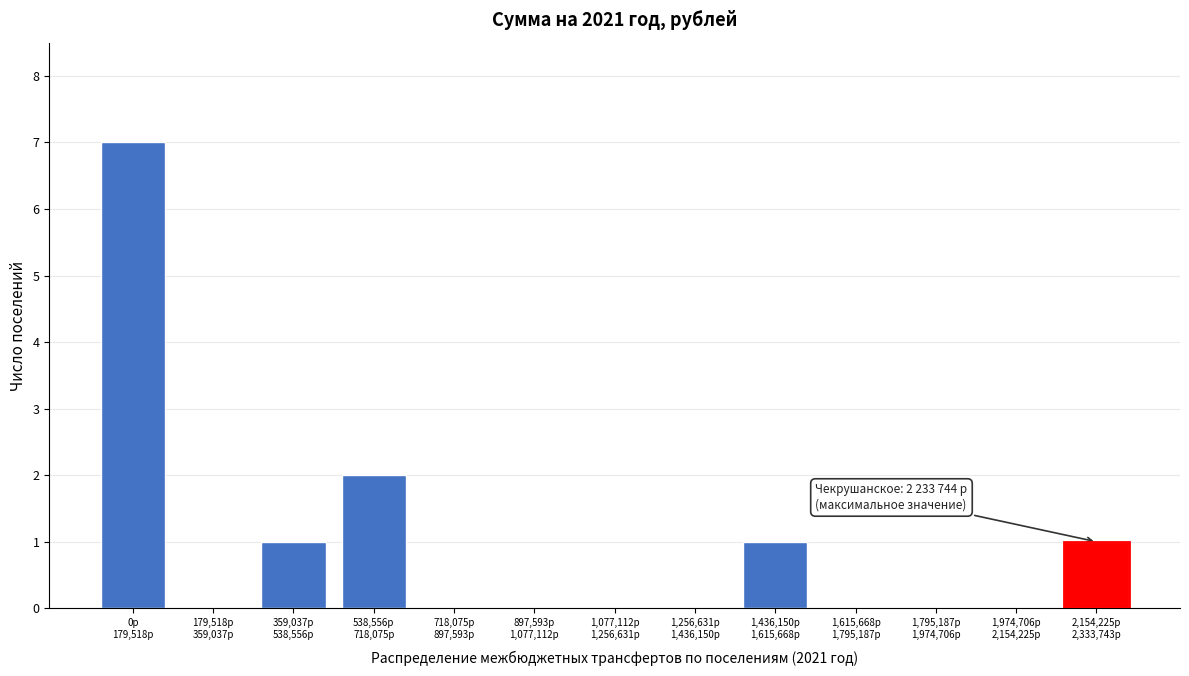

What is the maximum value shown in the chart?

7